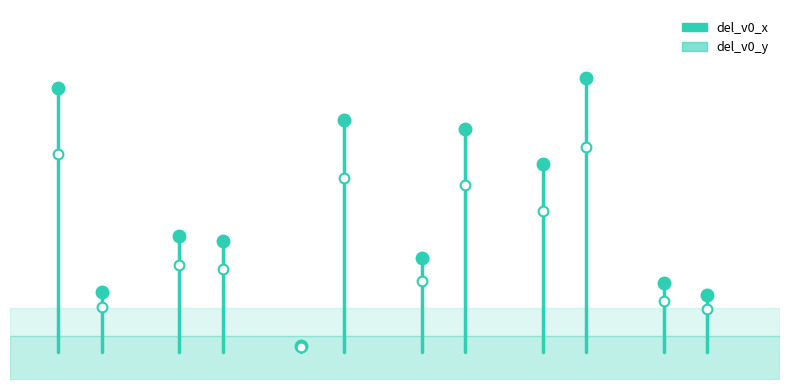

After their last crossing, which series has the higher values: del_v0_y or del_v0_x?

del_v0_x